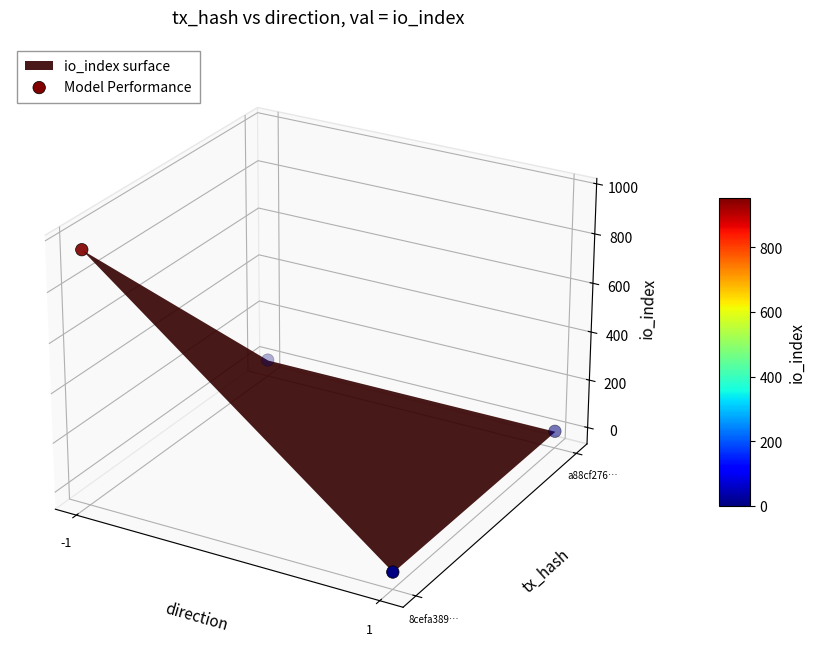

The value at 3 is -0.0. True or false?

False